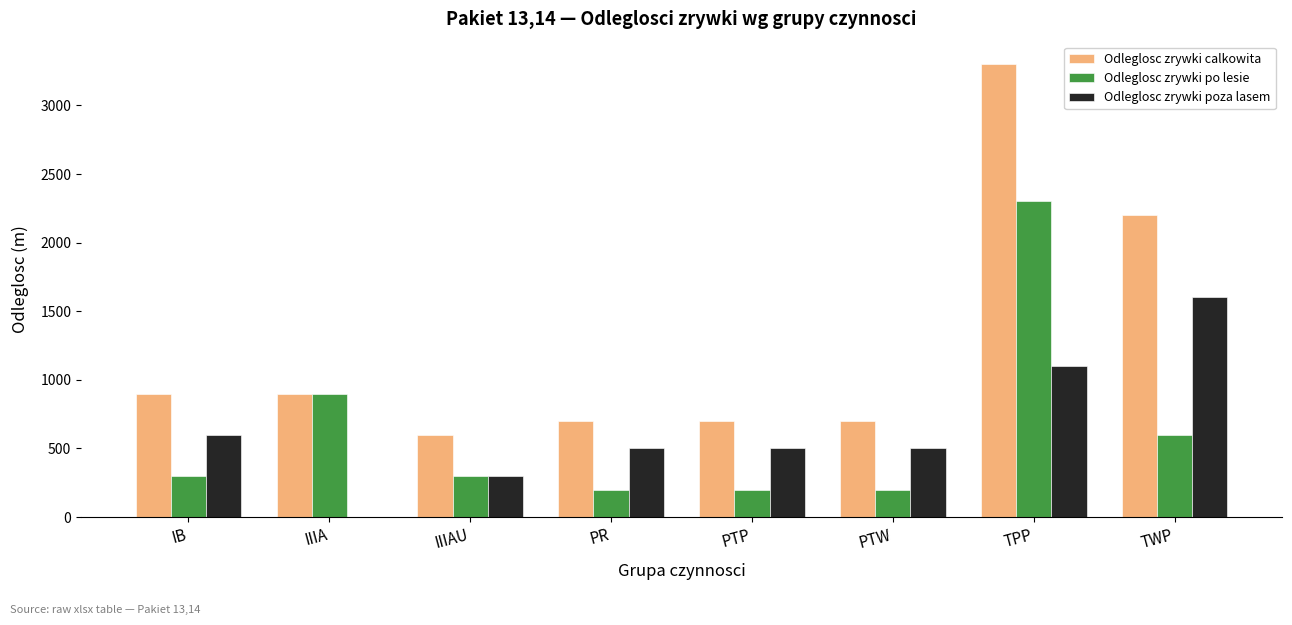

The Odleglosc zrywki calkowita series shows 379 at IIIAU. True or false?

False